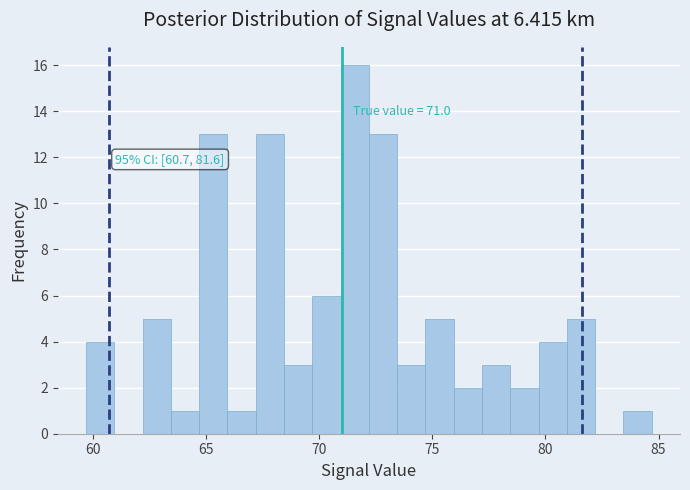

Around what value on the x-axis is the tallest bar? Give the approximate position of its centre, as read against the axis.

71.5